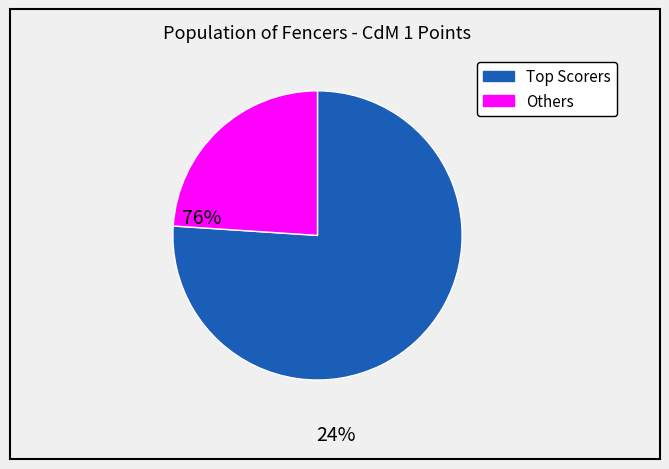

Is there a majority slice in this chart?

Yes